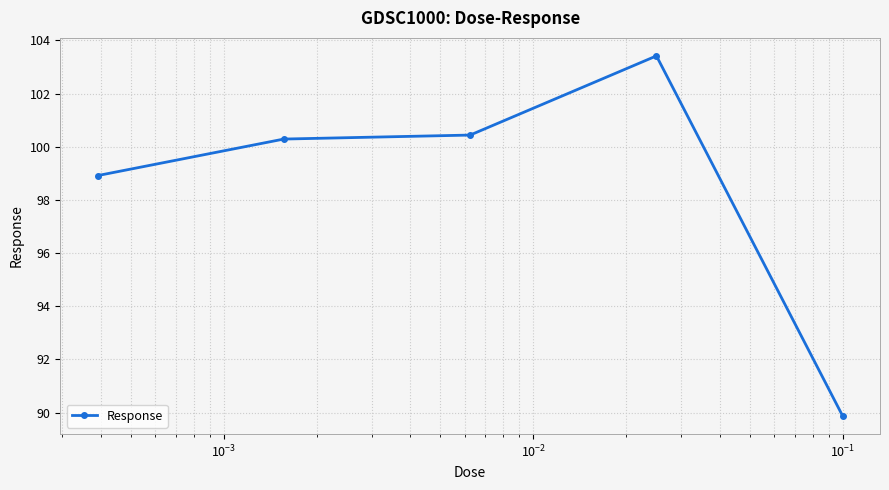

True or false: there are more than 1 points higher than both neighbors.

False